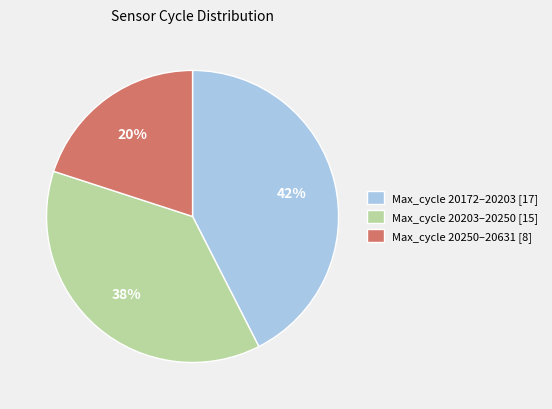

Is it true that Max_cycle 20203–20250 [15] is 24% of the pie?

False